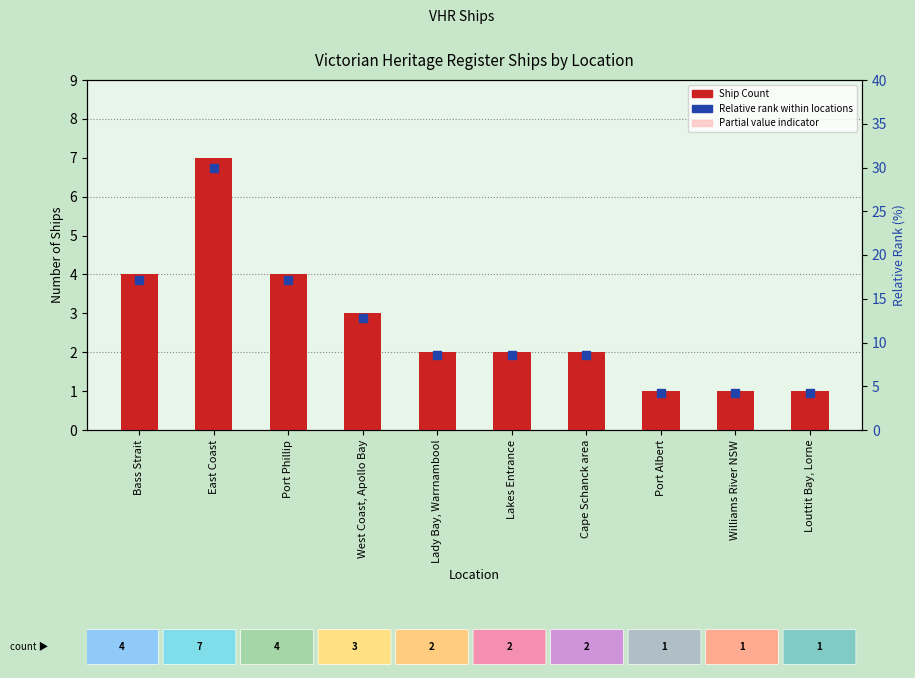

At how many categories does at least one series exceed 21?

1